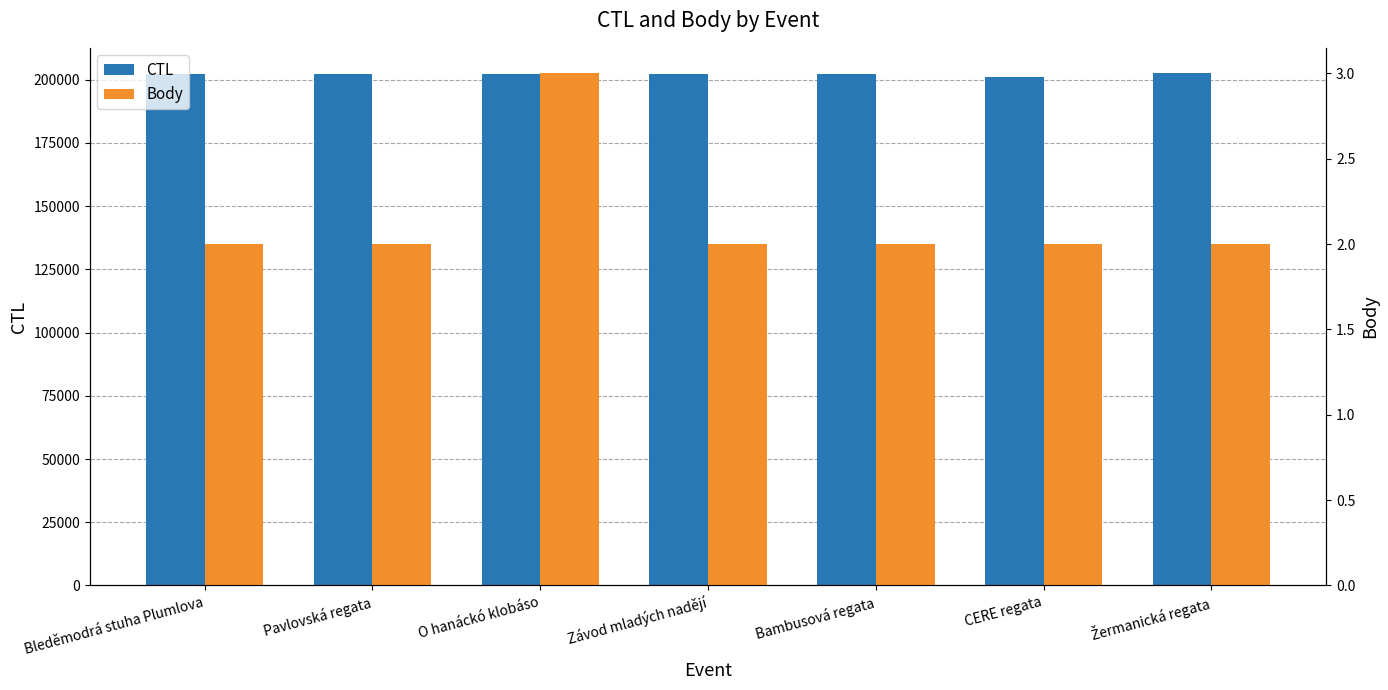

Reading right to left, transcribe all the data shown in this chart.

CTL: 202423	201135	202009	202008	202302	202113	202203
Body: 2	2	2	2	3	2	2